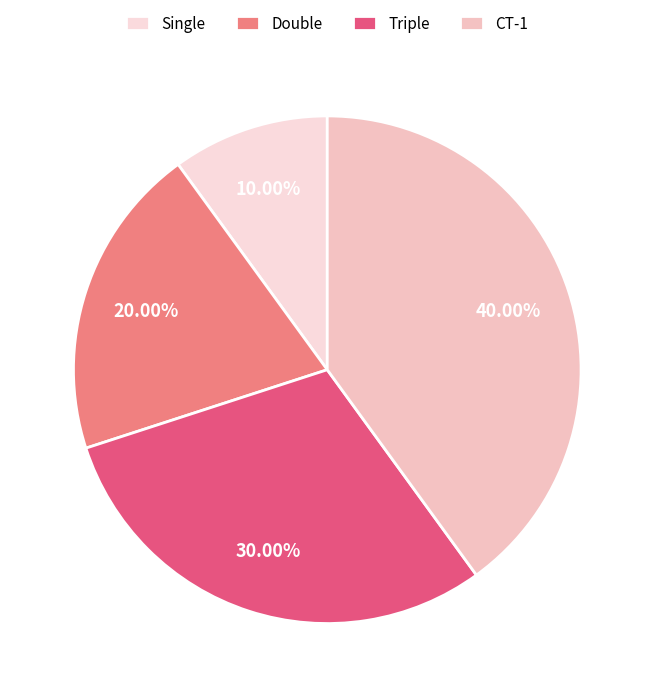

Is CT-1 the majority of the pie?

No